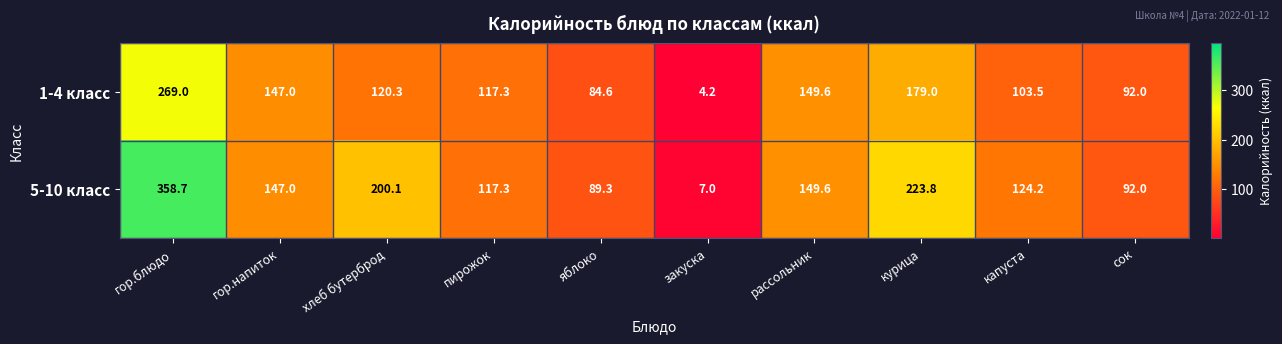

Reading left to right, what are all the values shown in this chart?

1-4 класс: гор.блюдо=269.0	гор.напиток=147.0	хлеб бутерброд=120.3	пирожок=117.3	яблоко=84.6	закуска=4.2	рассольник=149.6	курица=179.0	капуста=103.5	сок=92.0
5-10 класс: гор.блюдо=358.7	гор.напиток=147.0	хлеб бутерброд=200.1	пирожок=117.3	яблоко=89.3	закуска=7.0	рассольник=149.6	курица=223.8	капуста=124.2	сок=92.0